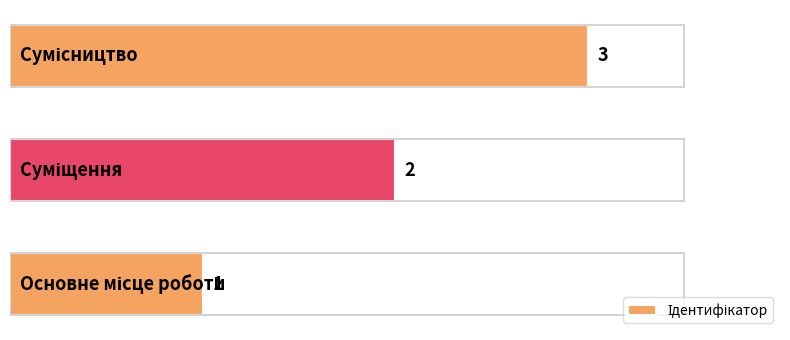

How many data points are above 2?

1